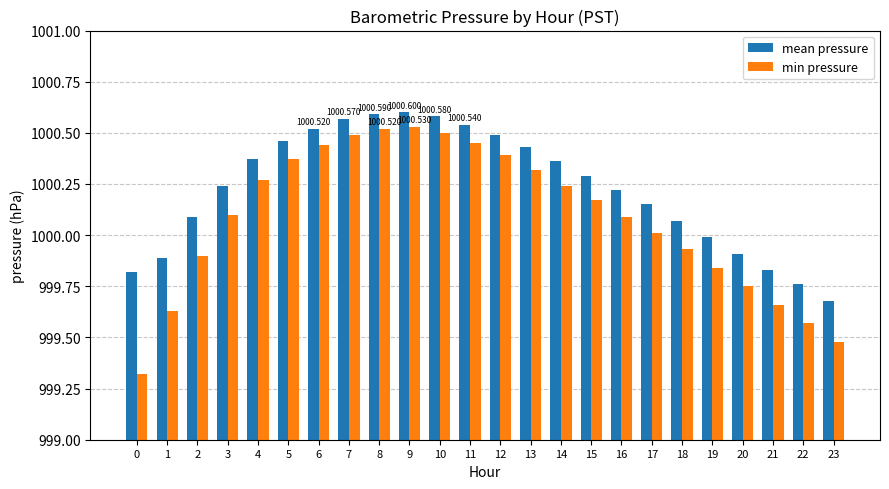

List the series in order of their overall mean, highest first.

mean pressure, min pressure